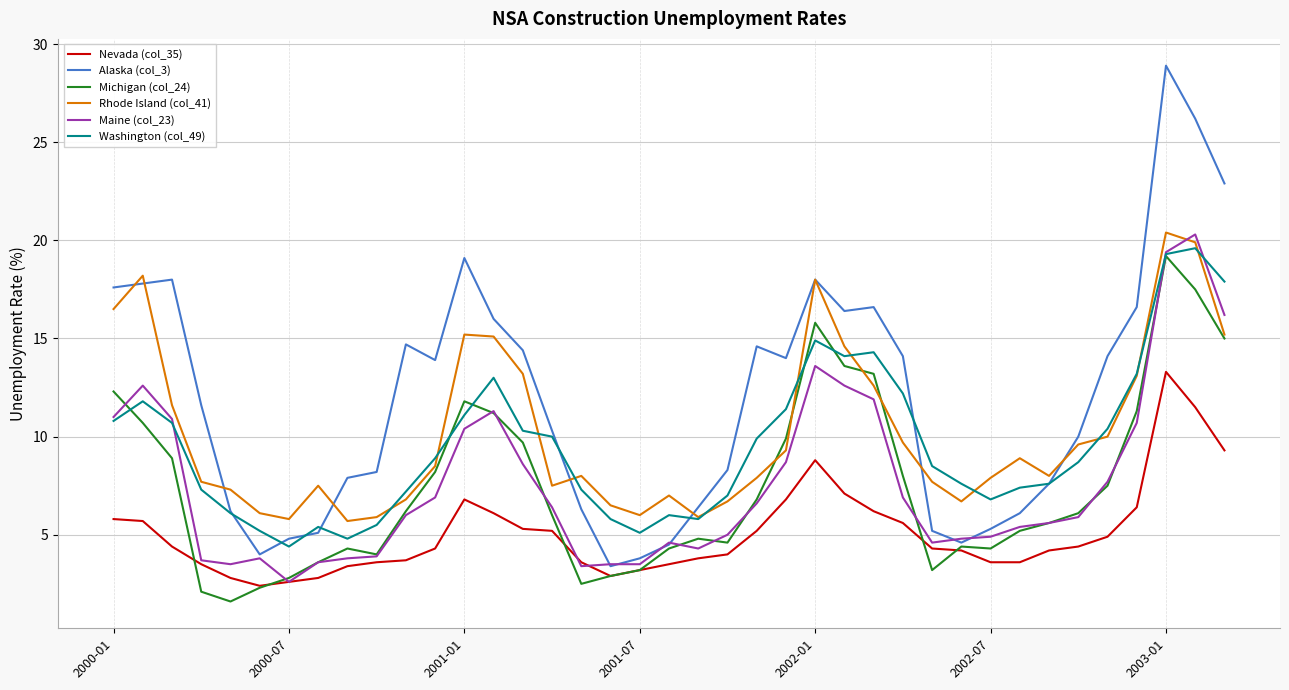

True or false: Nevada (col_35) and Washington (col_49) intersect in this chart.

False